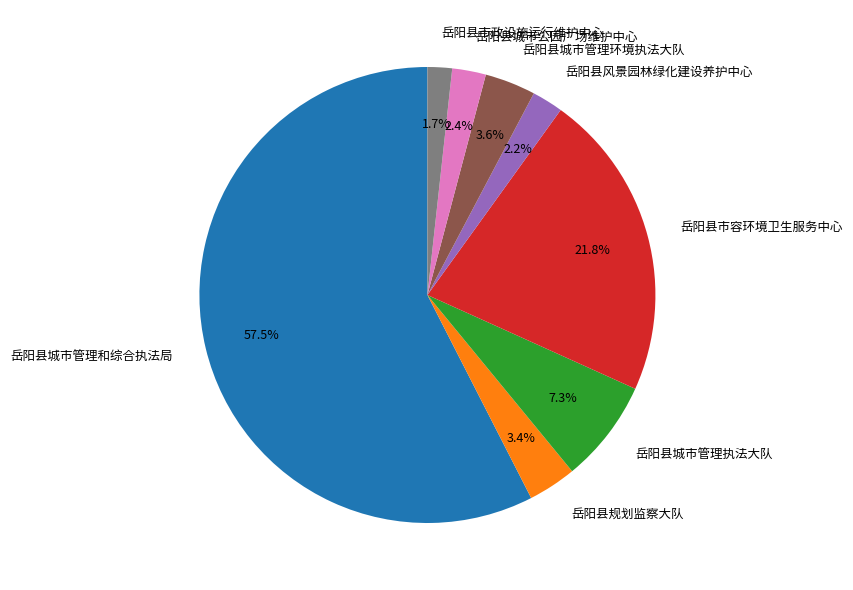

Is it true that 岳阳县城市管理环境执法大队 is 4% of the pie?

True